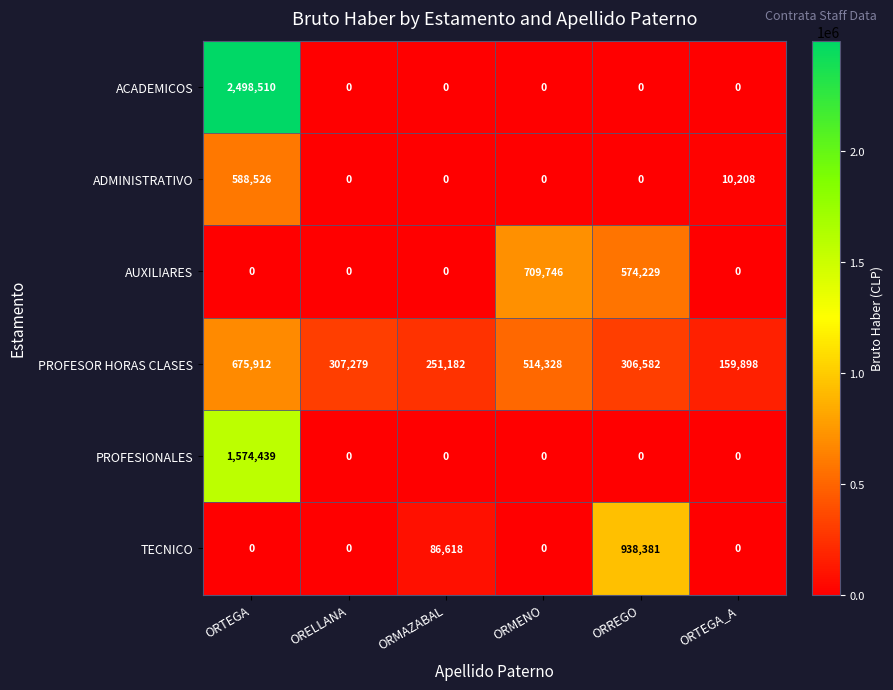

How many data points in ADMINISTRATIVO are above 0?

2